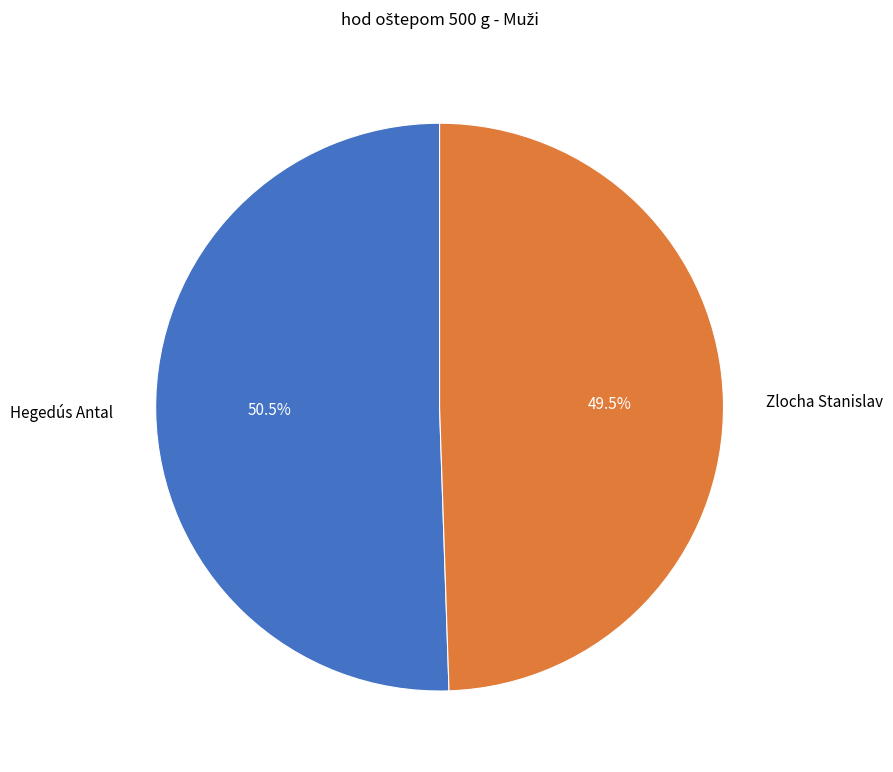

How many segments does this pie chart have?

2